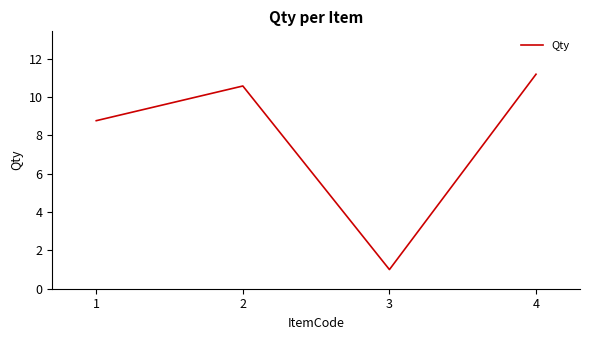

Is this an area chart (filled region under the line)?

No